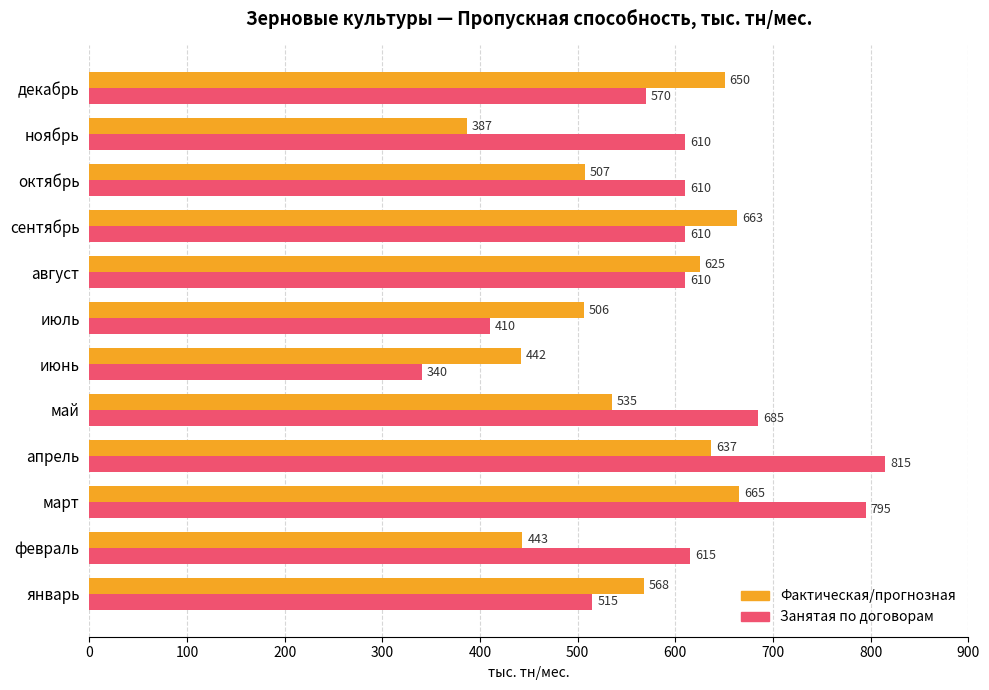

Which series has the largest total across all categories?

Занятая по договорам